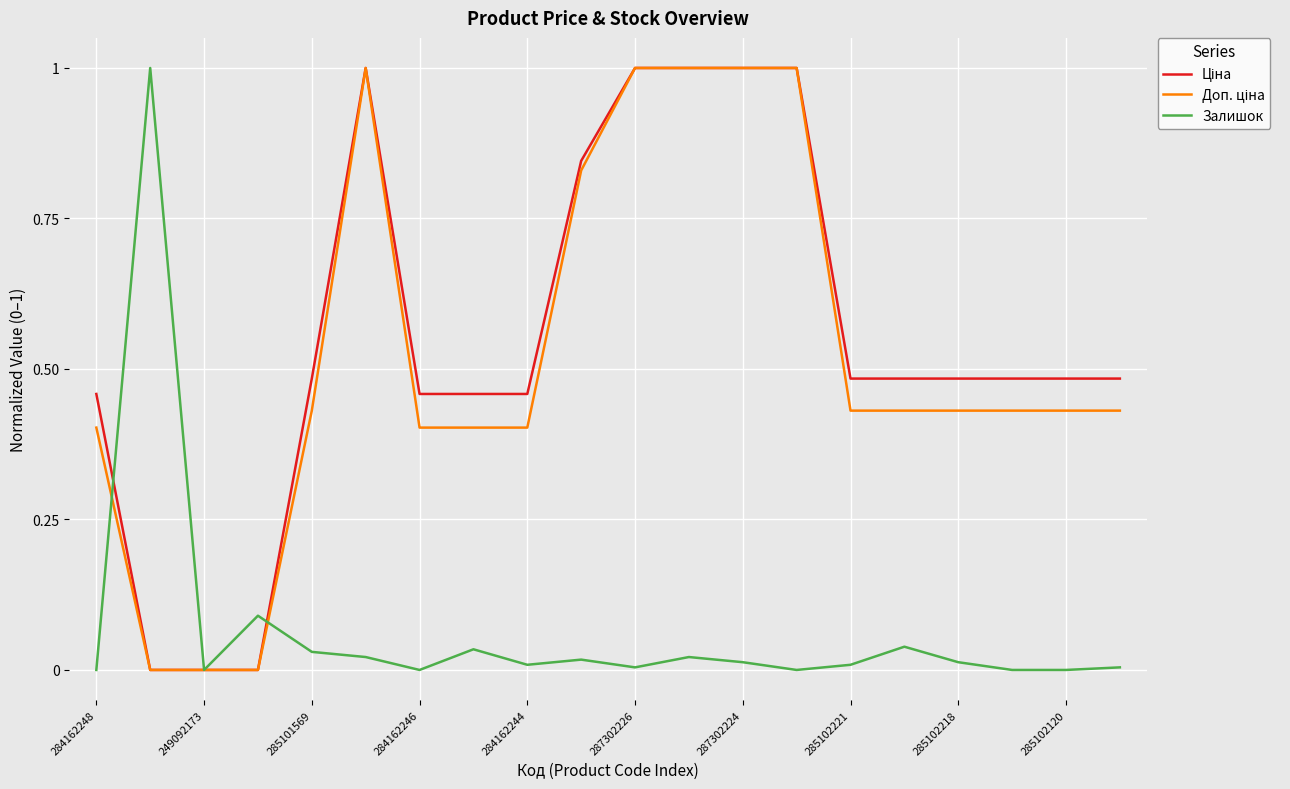

What is the greatest value displayed?

1.0